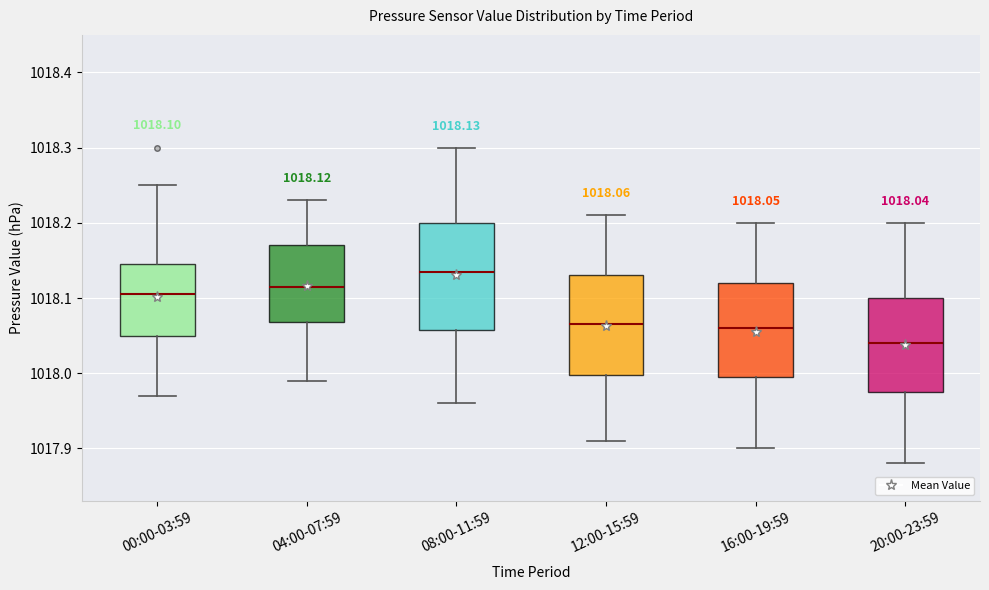

Which box's median line is the highest?

08:00-11:59